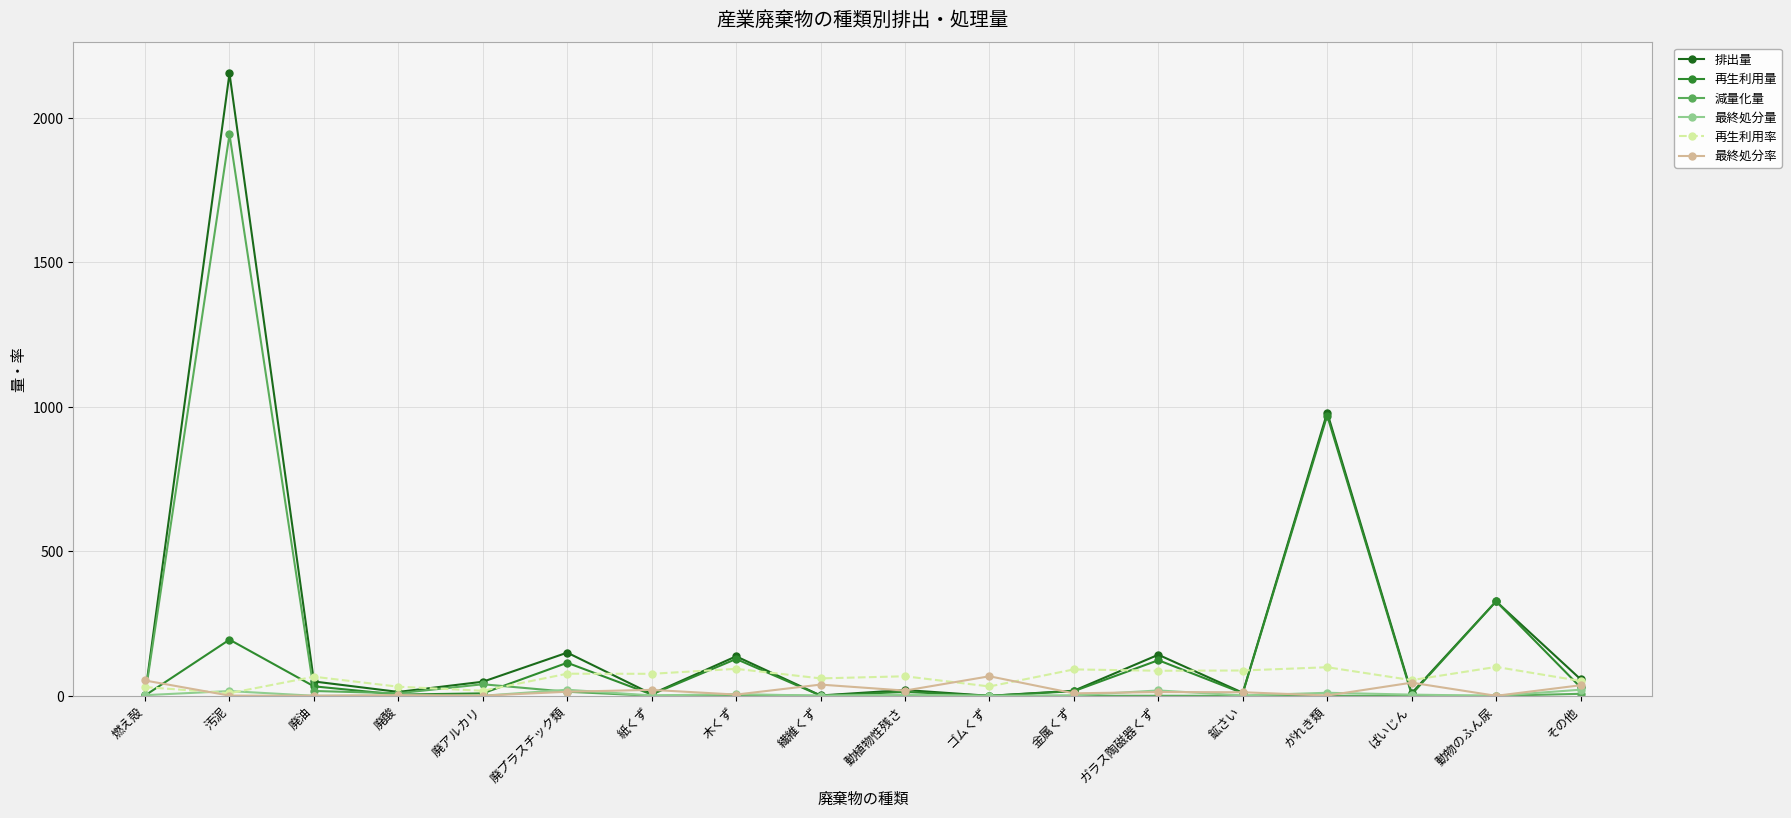

Which series has the largest total across all categories?

排出量